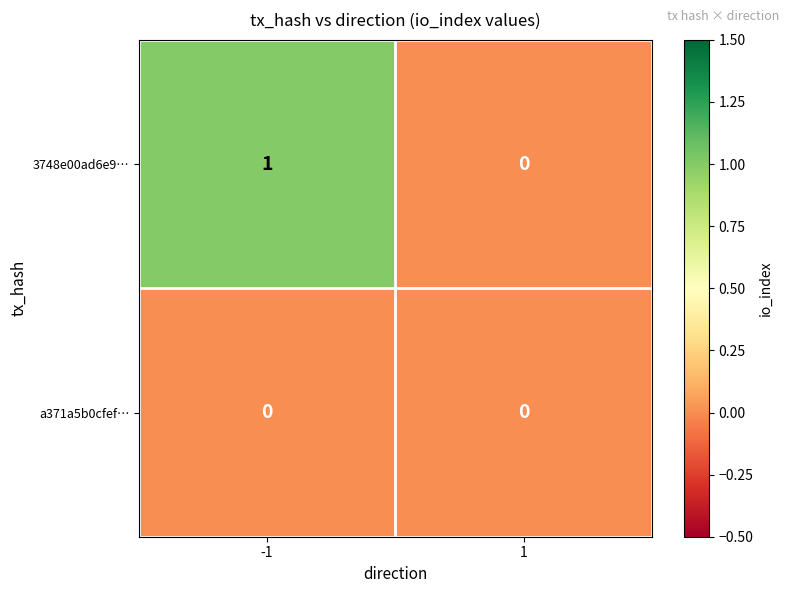

True or false: 3748e00ad6e9… has a value of 0 at 1.

True